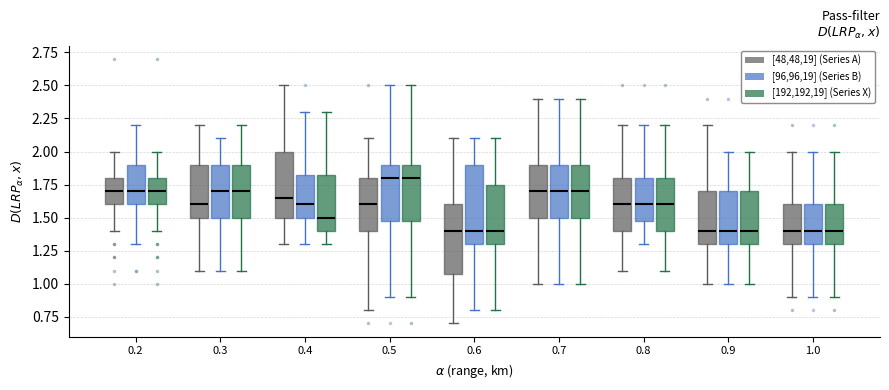

Which box is the tallest, from its lower edge to its upper edge?

0.6 ([96,96,19] (Series B))